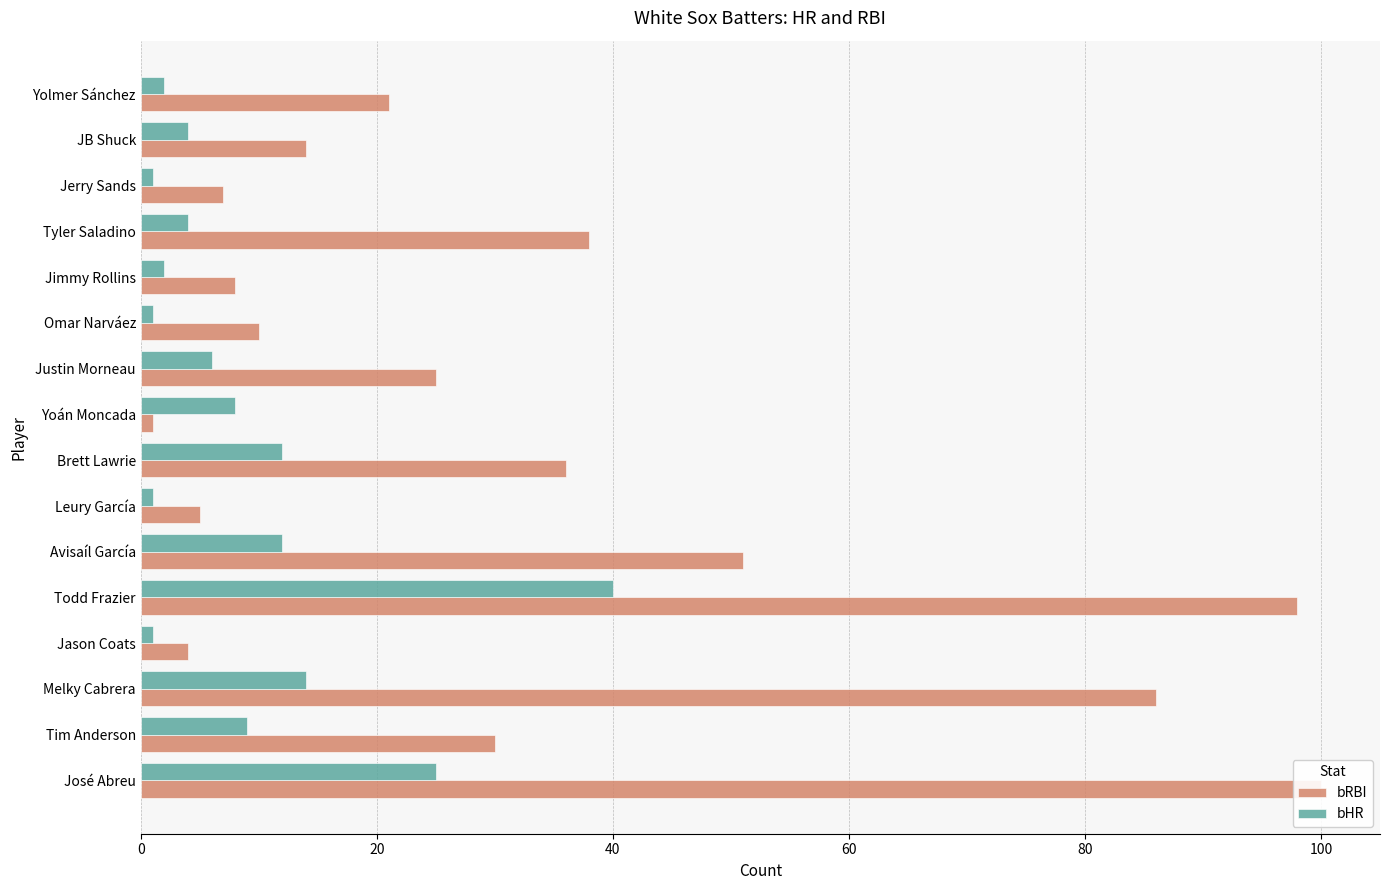

Reading right to left, what are all the values shown in this chart?

bRBI: 21	14	7	38	8	10	25	1	36	5	51	98	4	86	30	100
bHR: 2	4	1	4	2	1	6	8	12	1	12	40	1	14	9	25